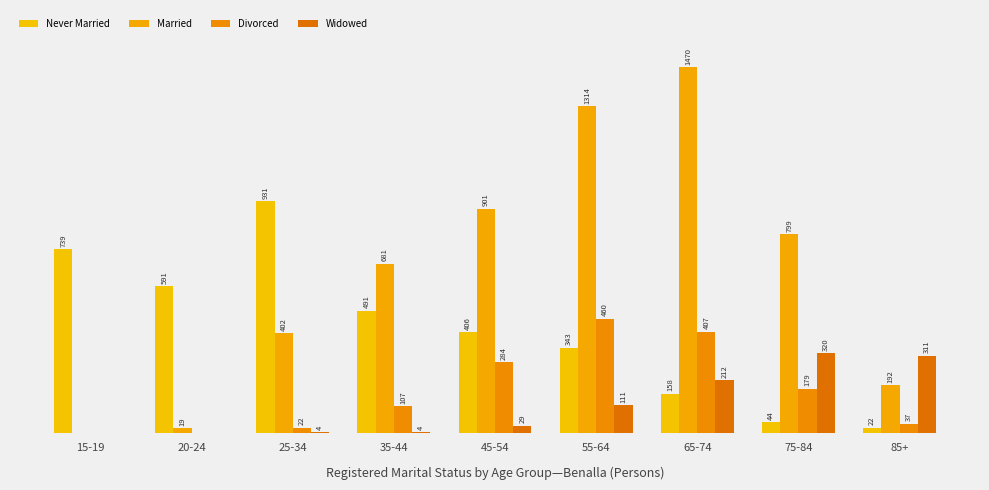

At which category does the chart reach its minimum across all series?

15-19